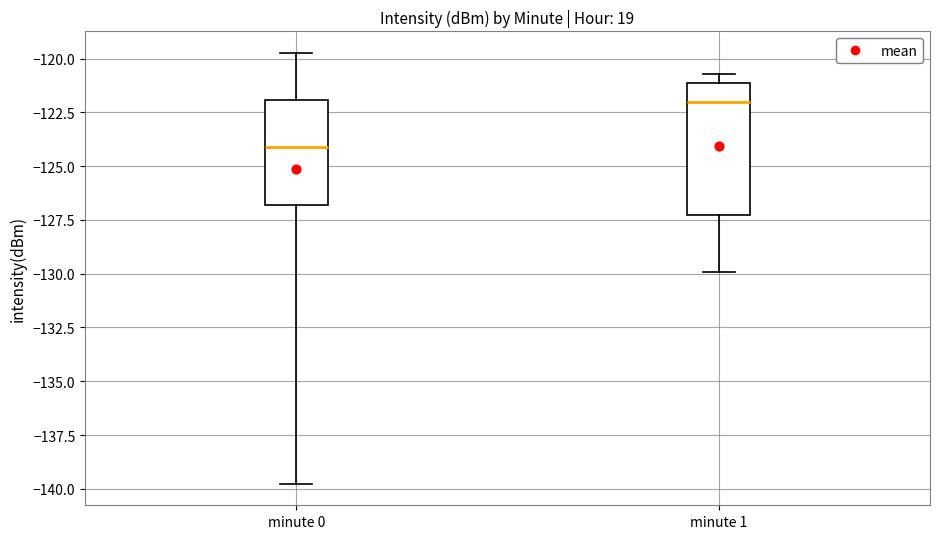

Reading left to right, transcribe this box plot: for each box, give where its median line is, the range the box spans, and where its two whiskers end, as read against the y-axis. The values are not printed on the chart, so give them approximately, as read against the axis.

minute 0: median -124.0, box -127.0 to -122.0, whiskers -140.0 to -119.5
minute 1: median -122.0, box -127.5 to -121.0, whiskers -130.0 to -120.5